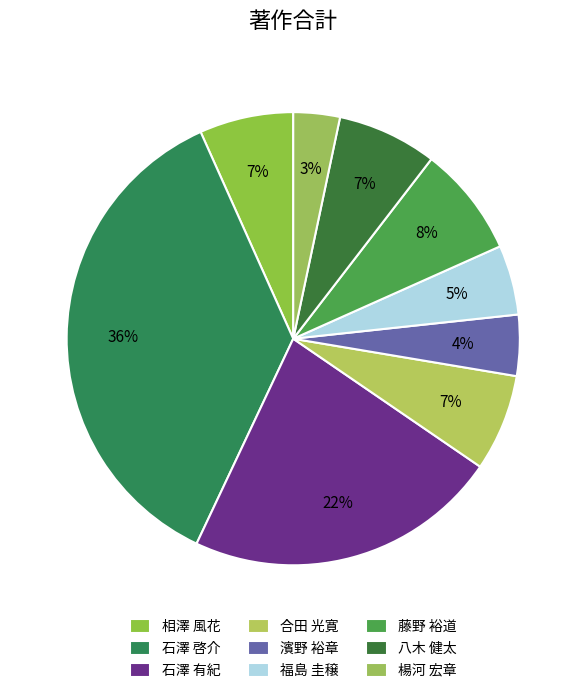

To the nearest percent, what is the difference between the largest and smallest slice percentages?

33%